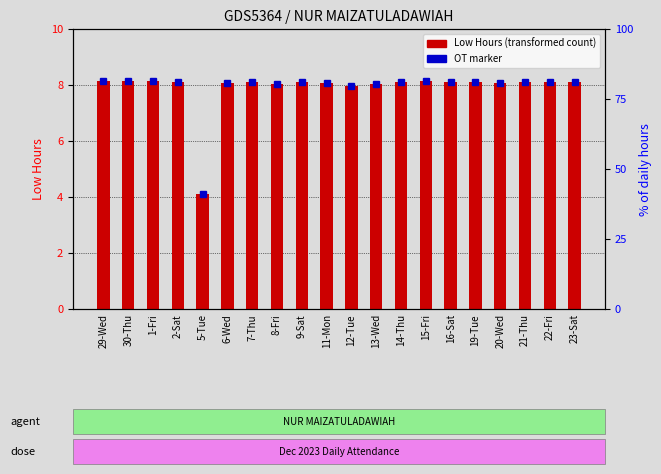

Read the value at 15-Fri.

8.1